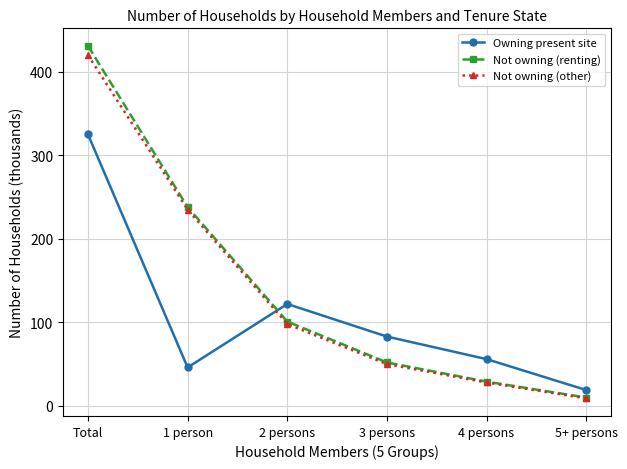

Where does the Owning present site series first go above 83?

Total